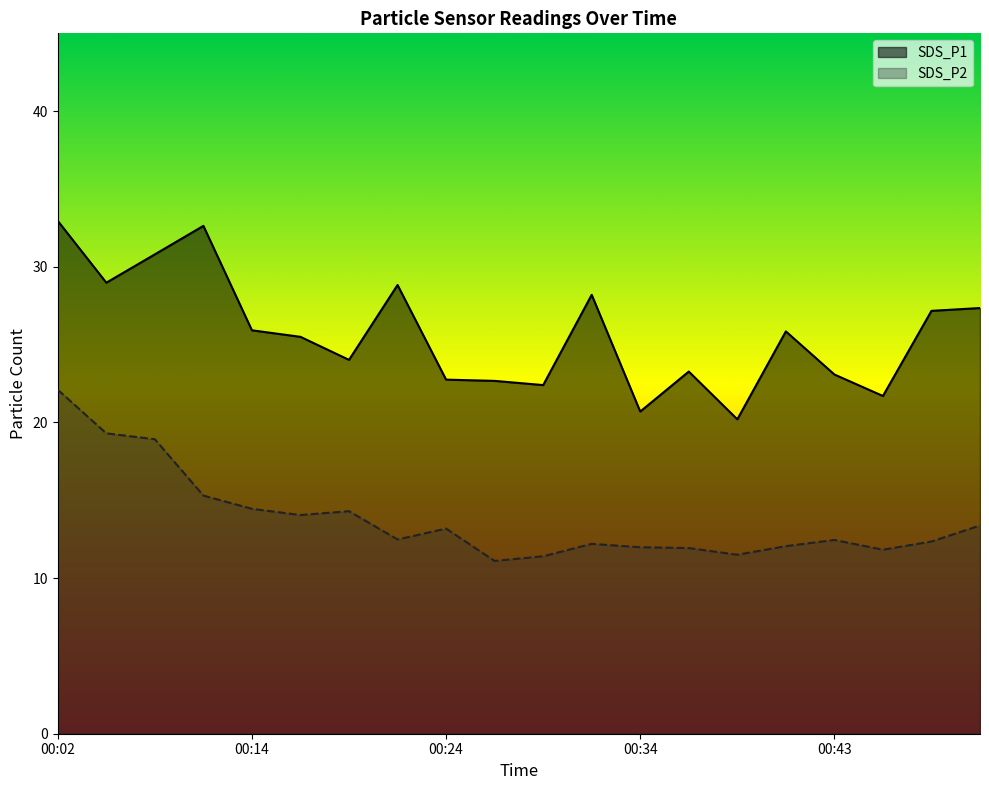

What is the value of the SDS_P2 point at the 4th from the left?

15.3